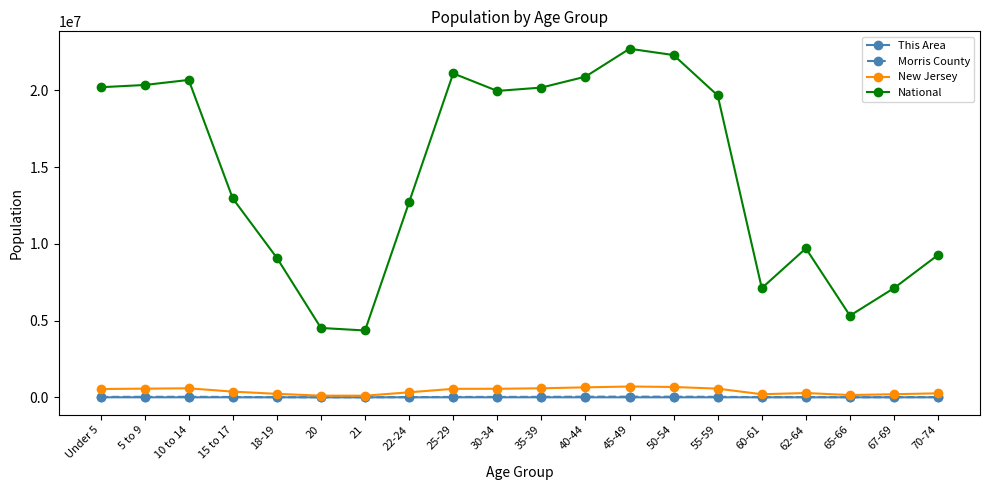

True or false: National and Morris County intersect in this chart.

False